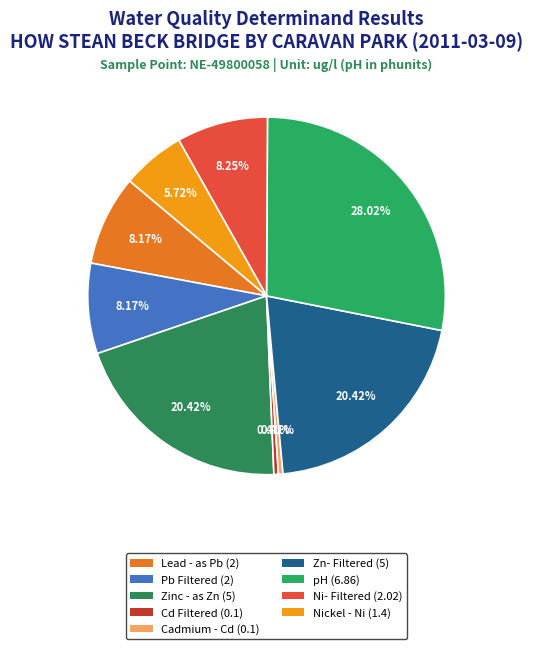

To the nearest percent, what portion does pH represent?

28%